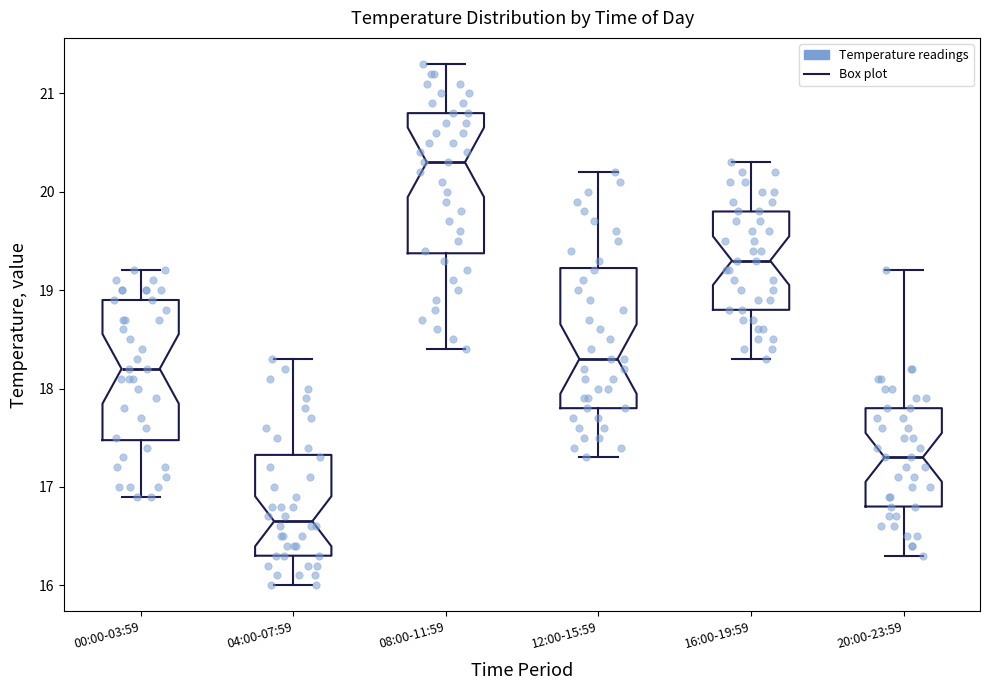

Which box's median line is the lowest?

04:00-07:59